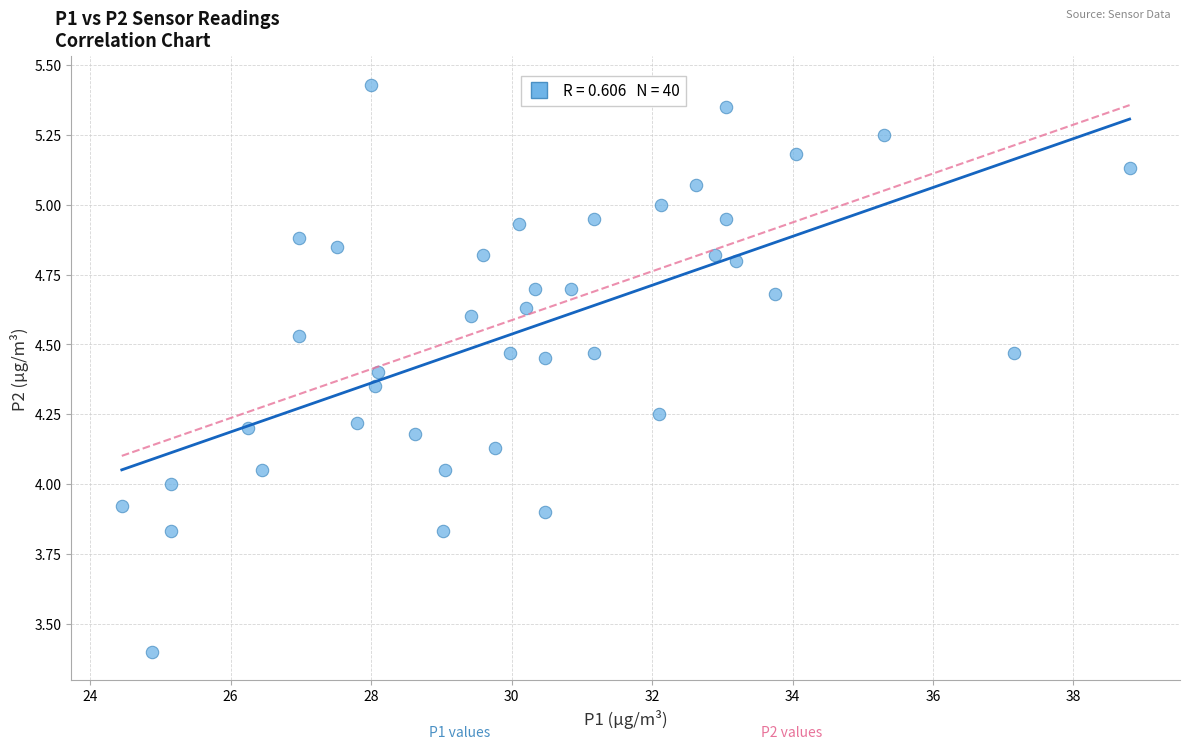

What is the range of Y values (max minus min)?

2.0